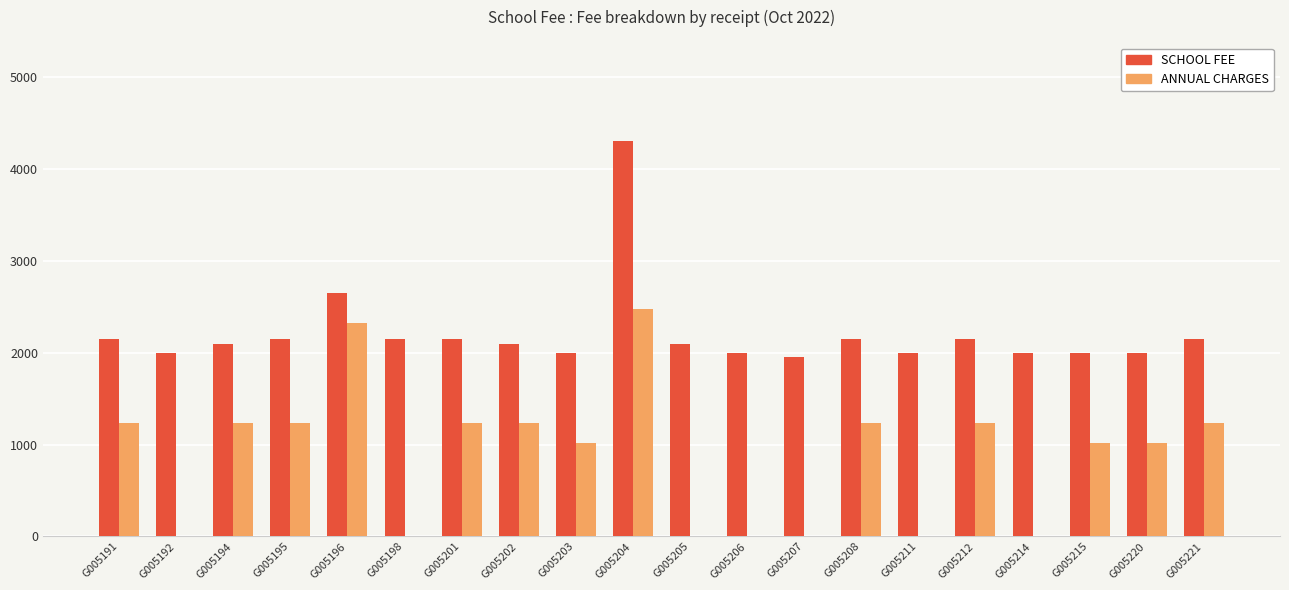

Which series has the largest total across all categories?

SCHOOL FEE